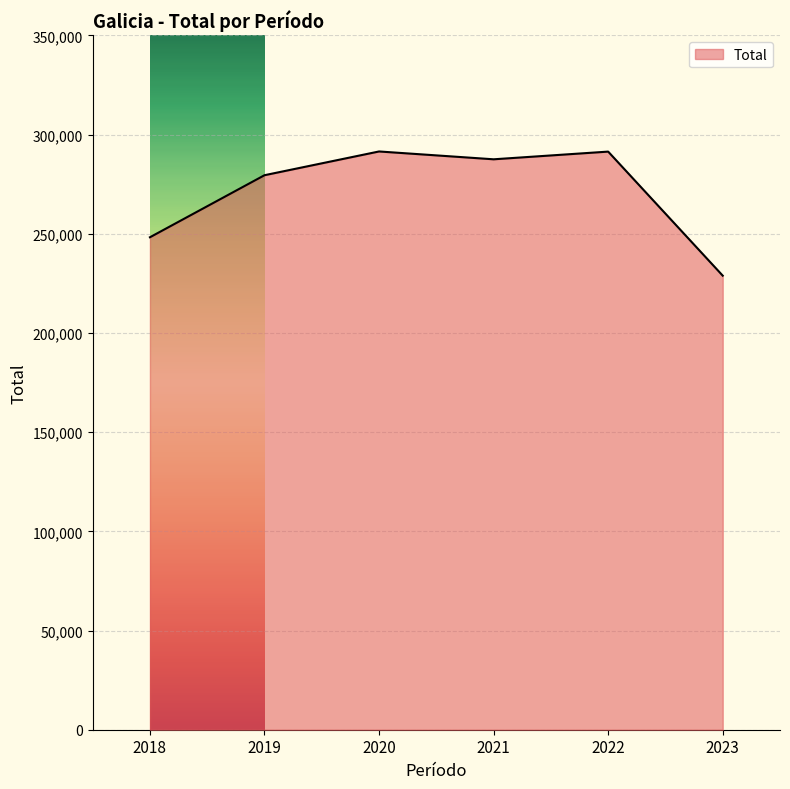

Which has a higher value, 2023 or 2018?

2018